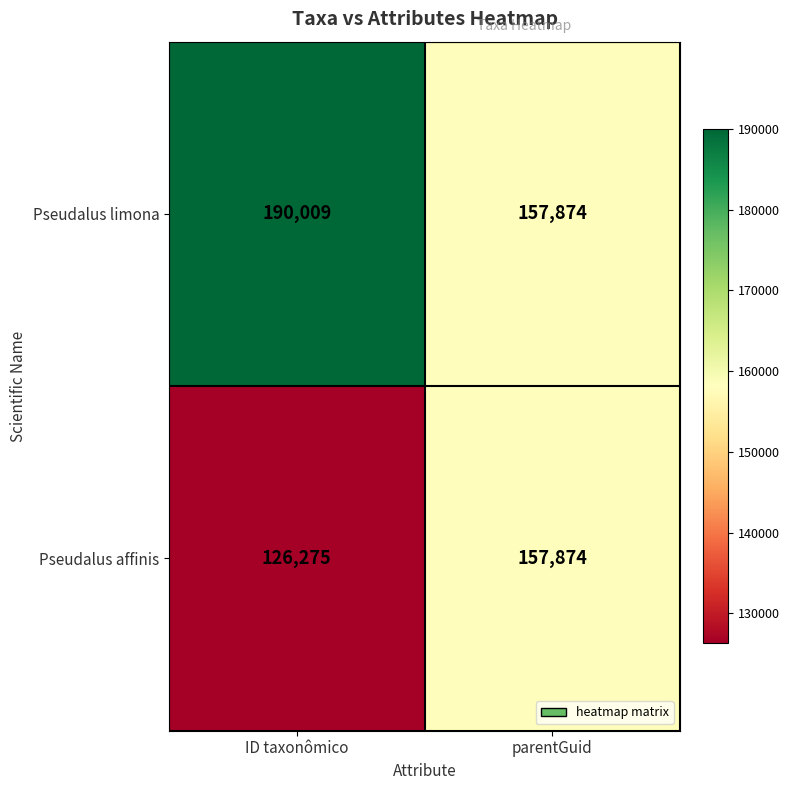

List the series in order of their overall mean, lowest first.

Pseudalus affinis, Pseudalus limona